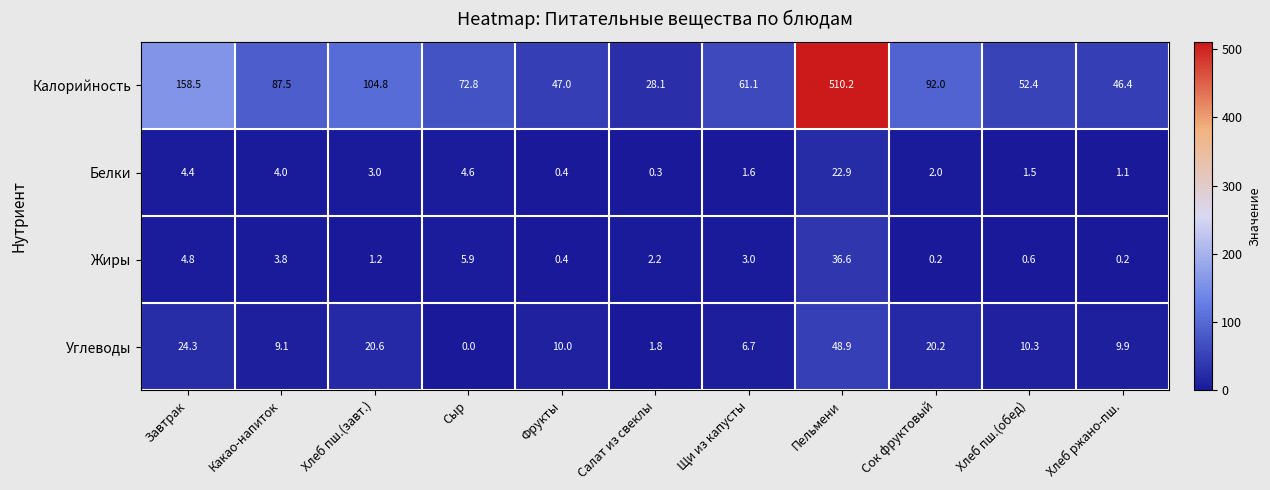

True or false: Калорийность has a value of 140.6 at Какао-напиток.

False